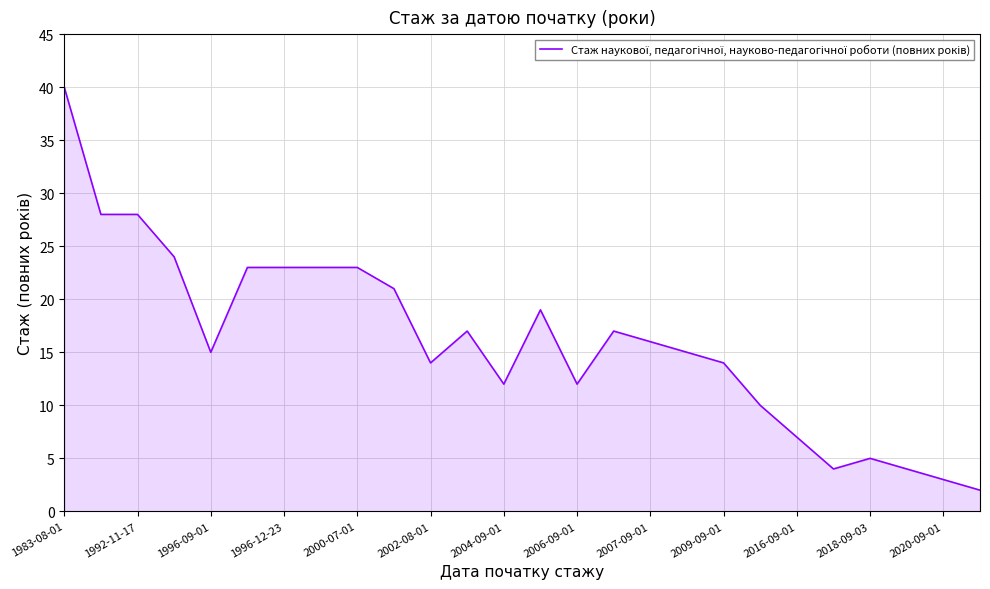

What is the greatest value displayed?

40